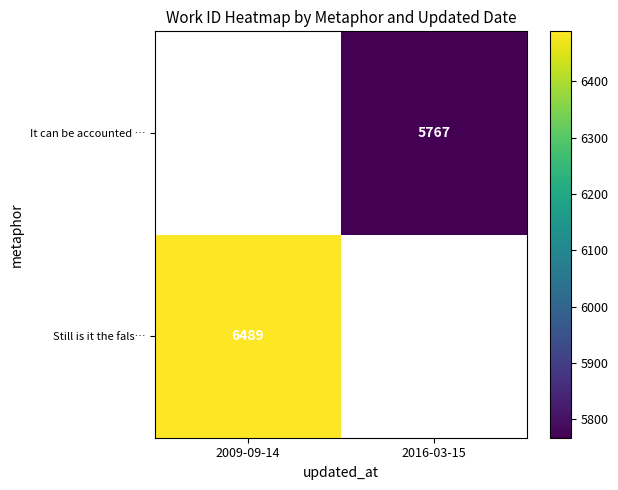

True or false: Still is it the fals… has a value of 6489 at 2009-09-14.

True